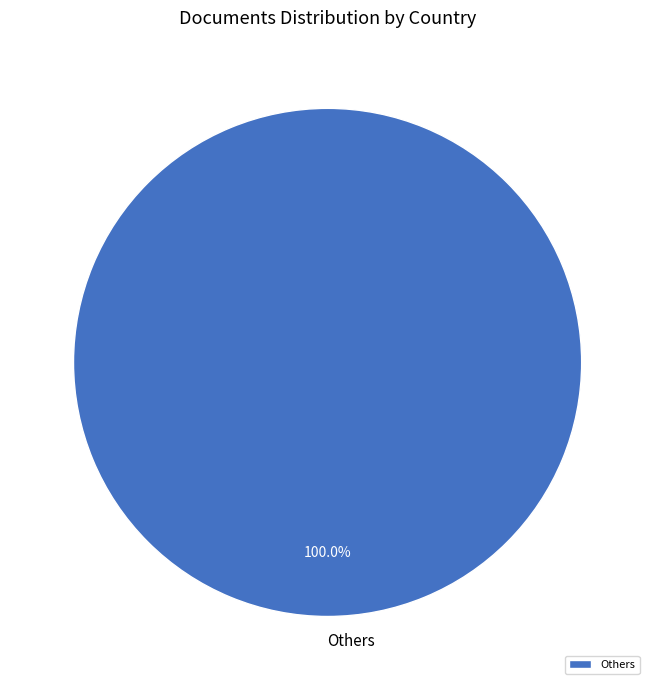

Does Others account for over 50% of the chart?

Yes